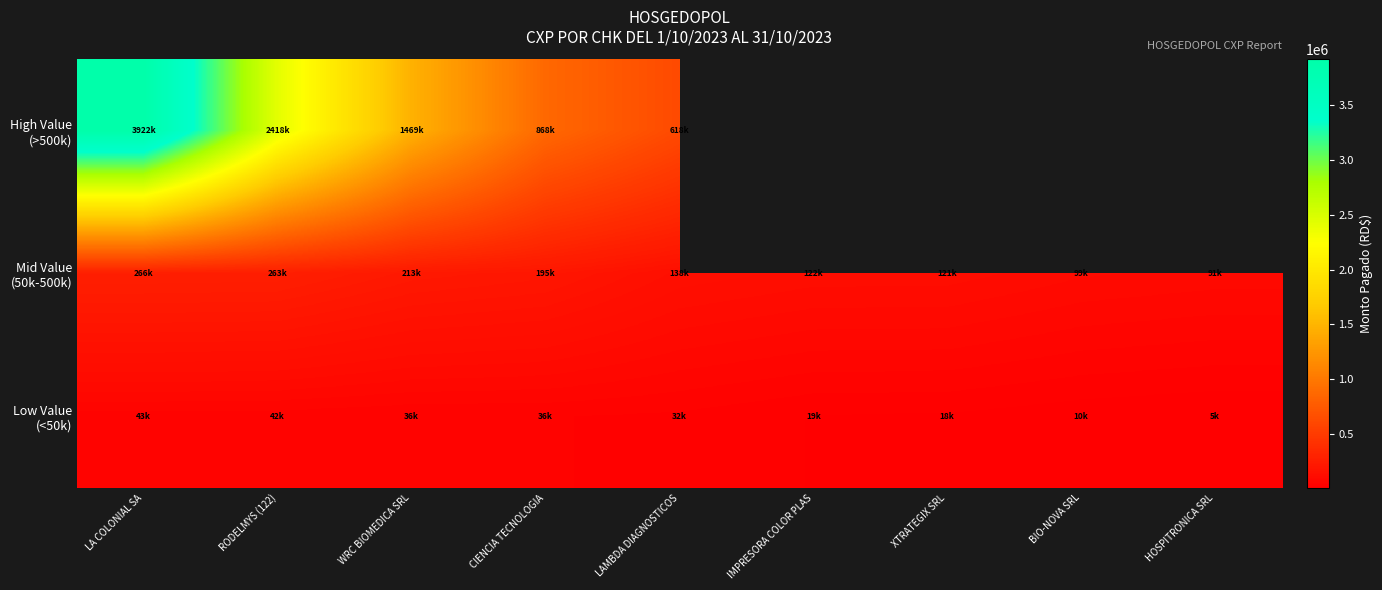

Rank the categories by Mid Value (50k-500k) value from lowest to highest.

HOSPITRONICA SRL, BIO-NOVA SRL, XTRATEGIX SRL, IMPRESORA COLOR PLAS, LAMBDA DIAGNOSTICOS, CIENCIA TECNOLOGIA, WRC BIOMEDICA SRL, RODELMYS (122), LA COLONIAL SA